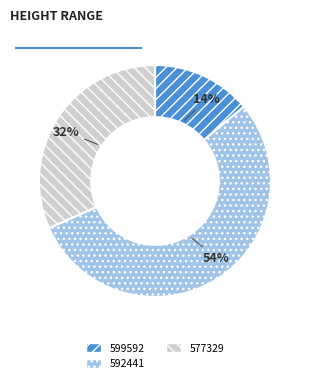

Is it true that 592441 is 45% of the pie?

False